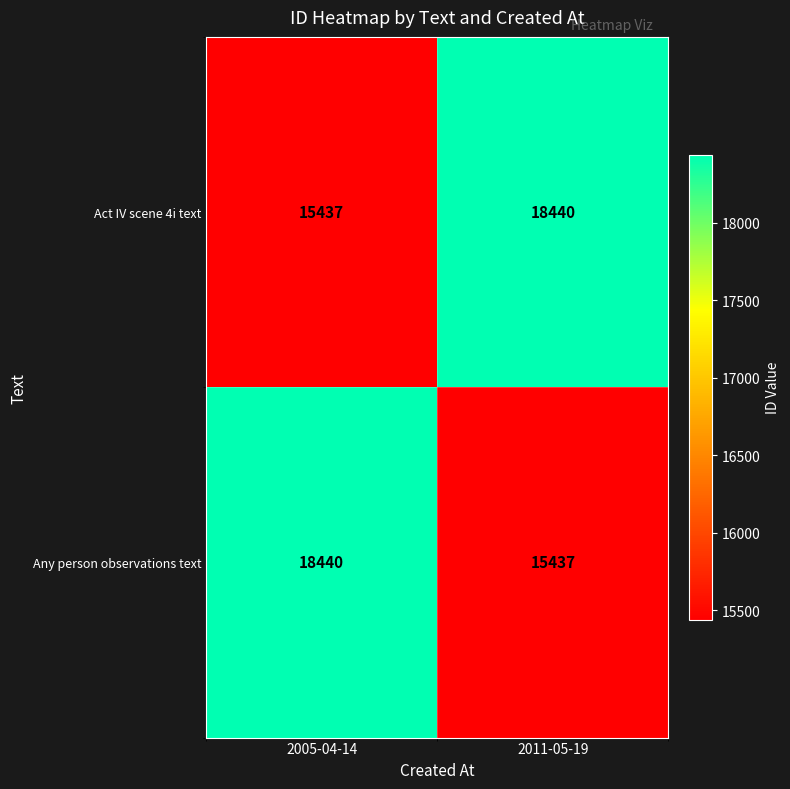

How many series are shown in this chart?

2